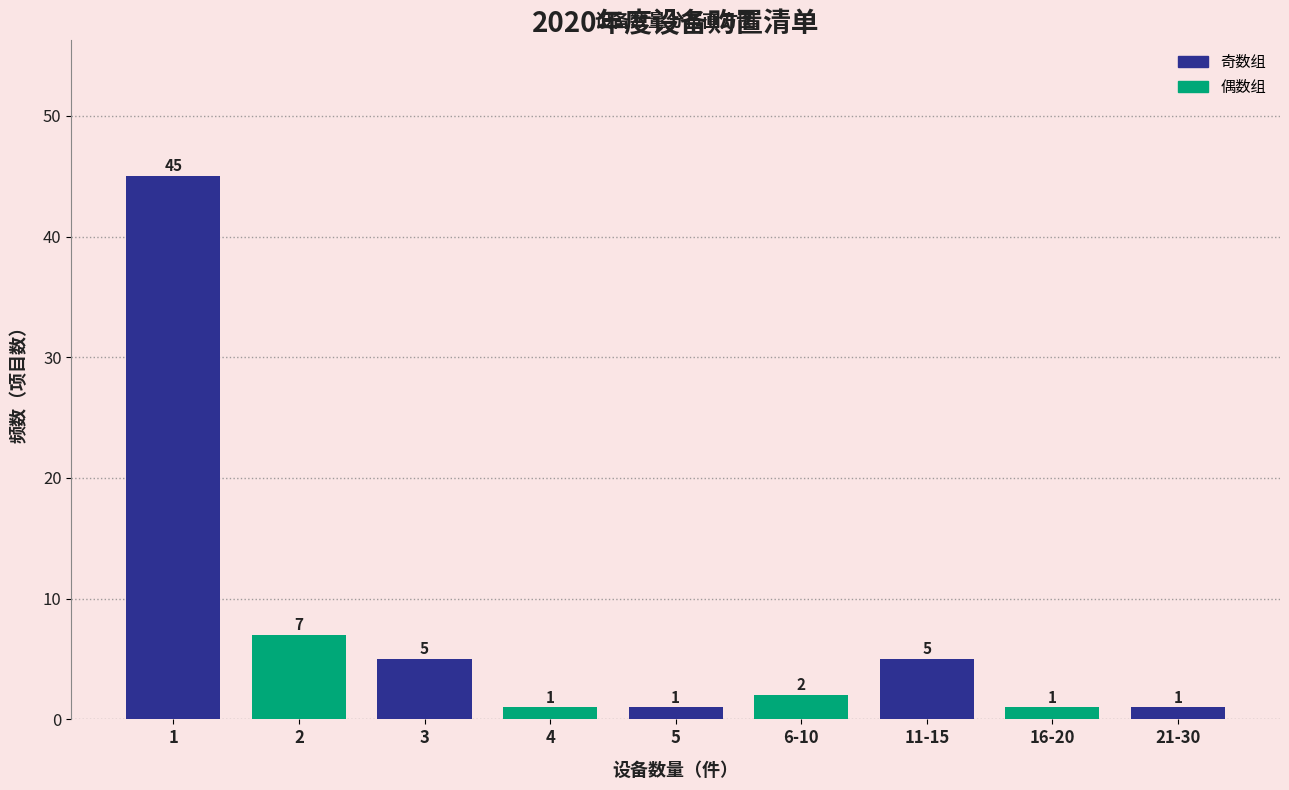

Reading left to right, what are all the values shown in this chart?

1=45	2=7	3=5	4=1	5=1	6-10=2	11-15=5	16-20=1	21-30=1